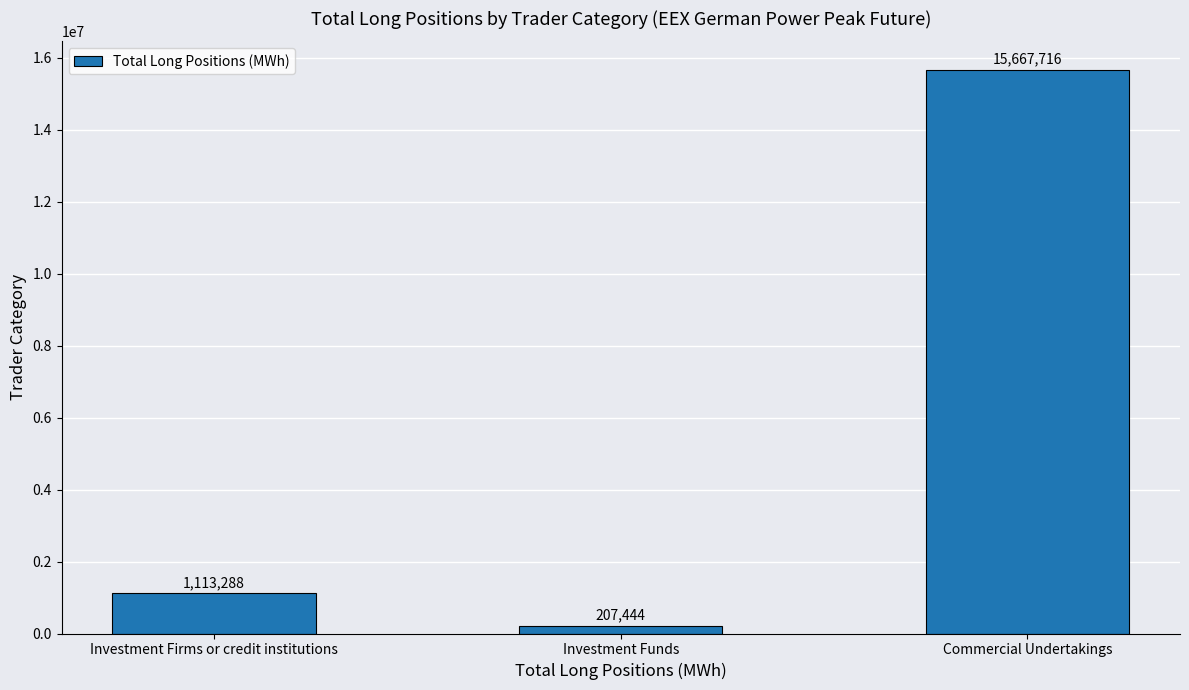

Rank the categories by value from highest to lowest.

Commercial Undertakings, Investment Firms or credit institutions, Investment Funds